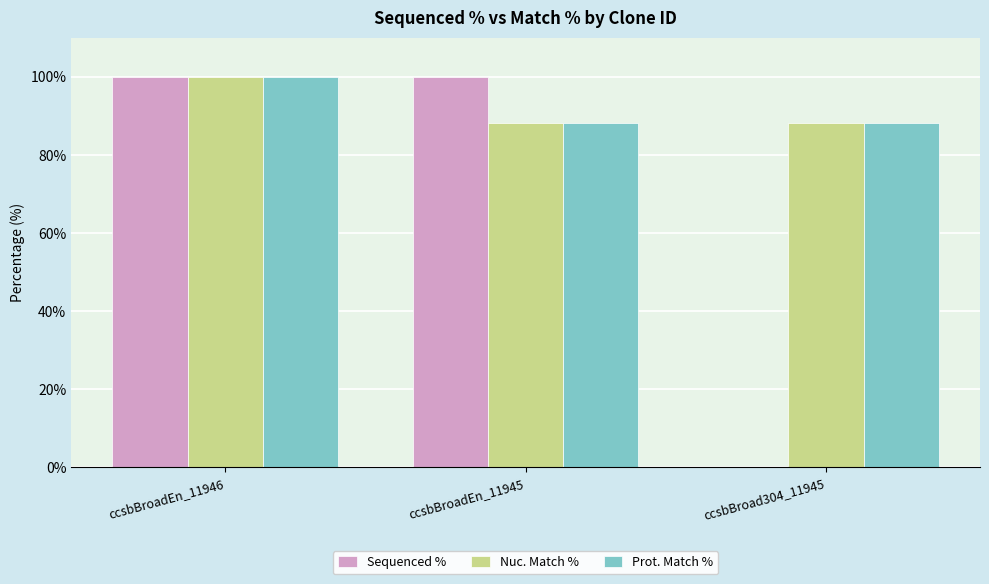

The value of Sequenced % at ccsbBroad304_11945 is 56.3. True or false?

False